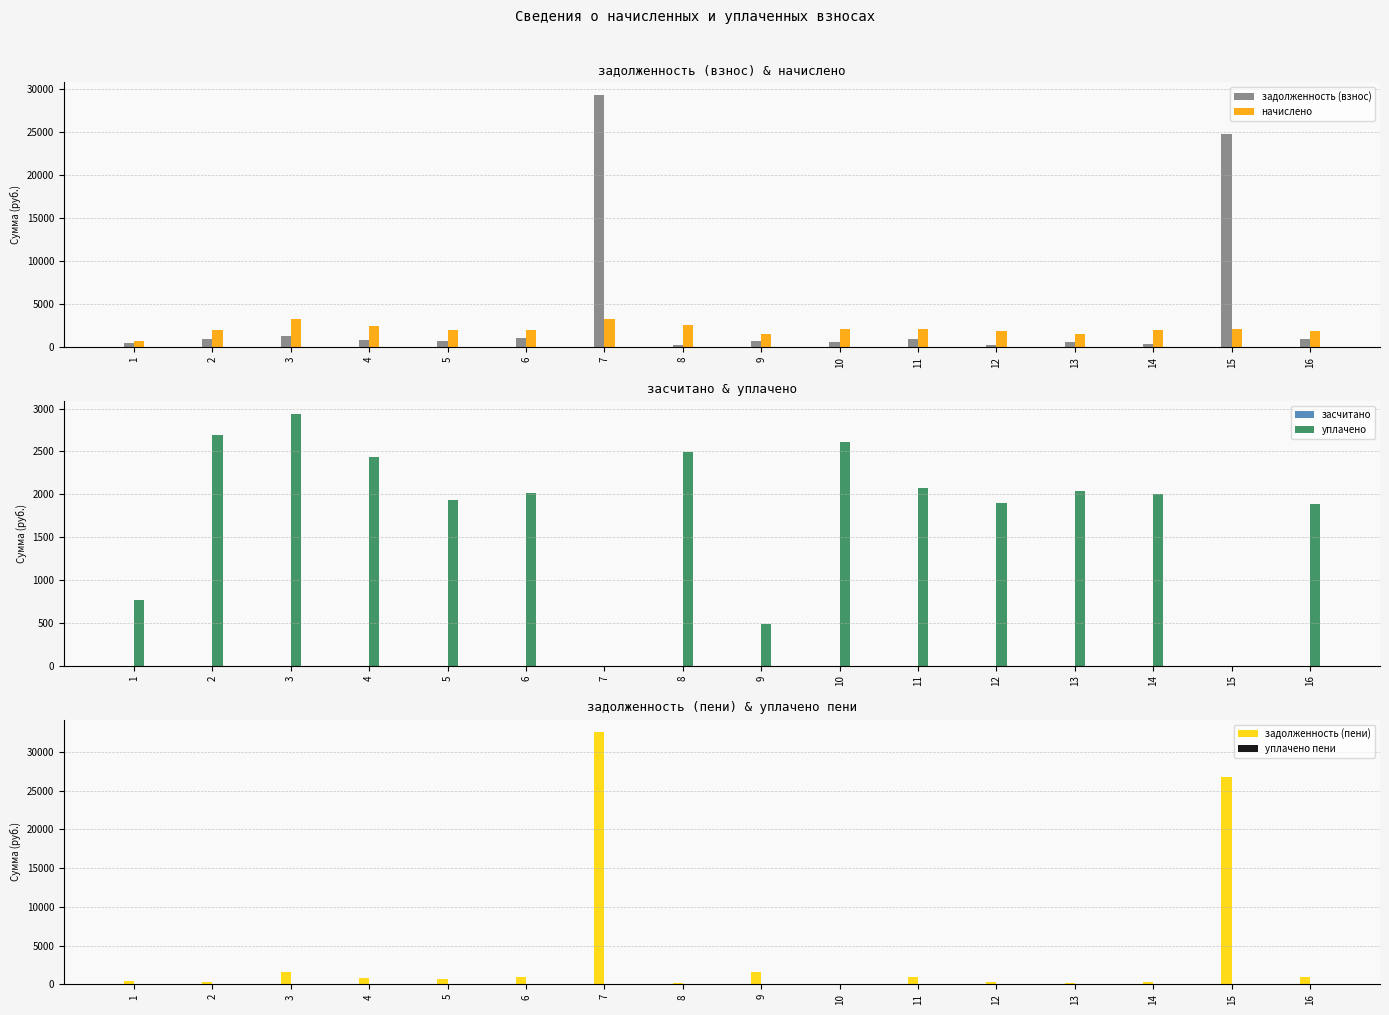

How many distinct data groups are displayed?

6